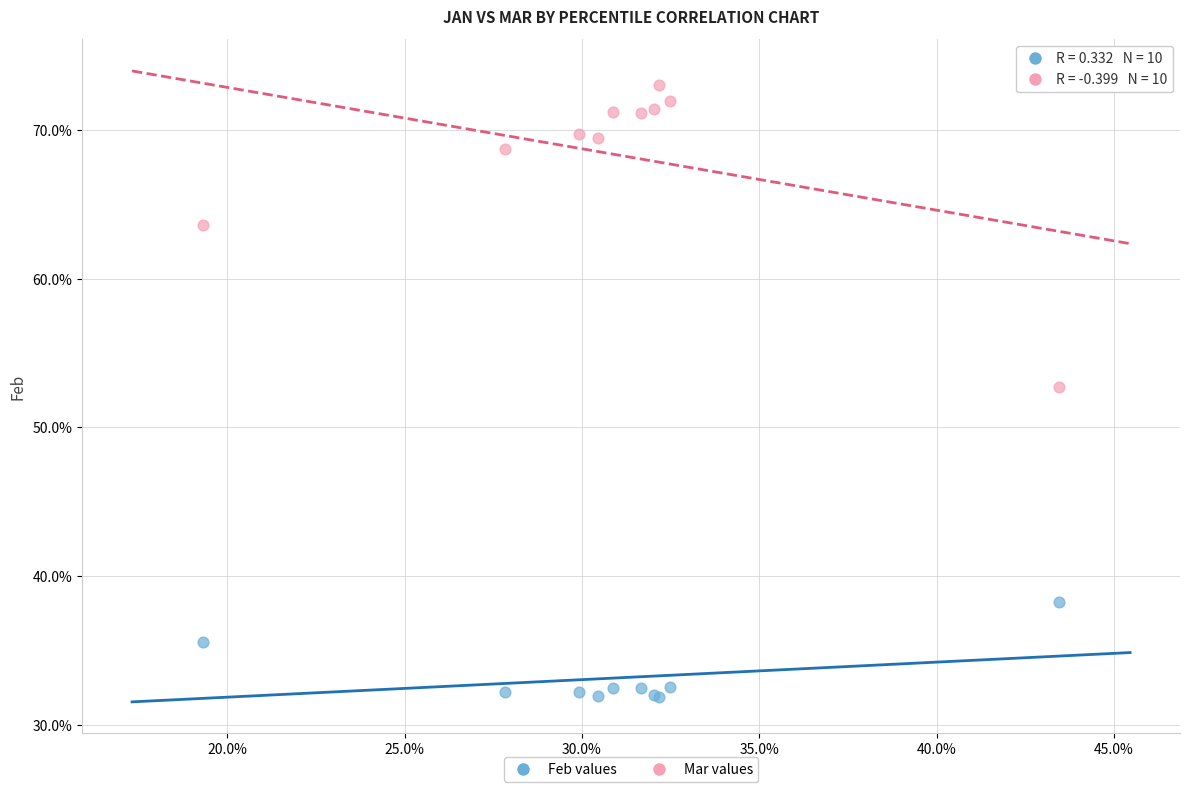

Which series has the largest Y range (max minus min)?

Mar values